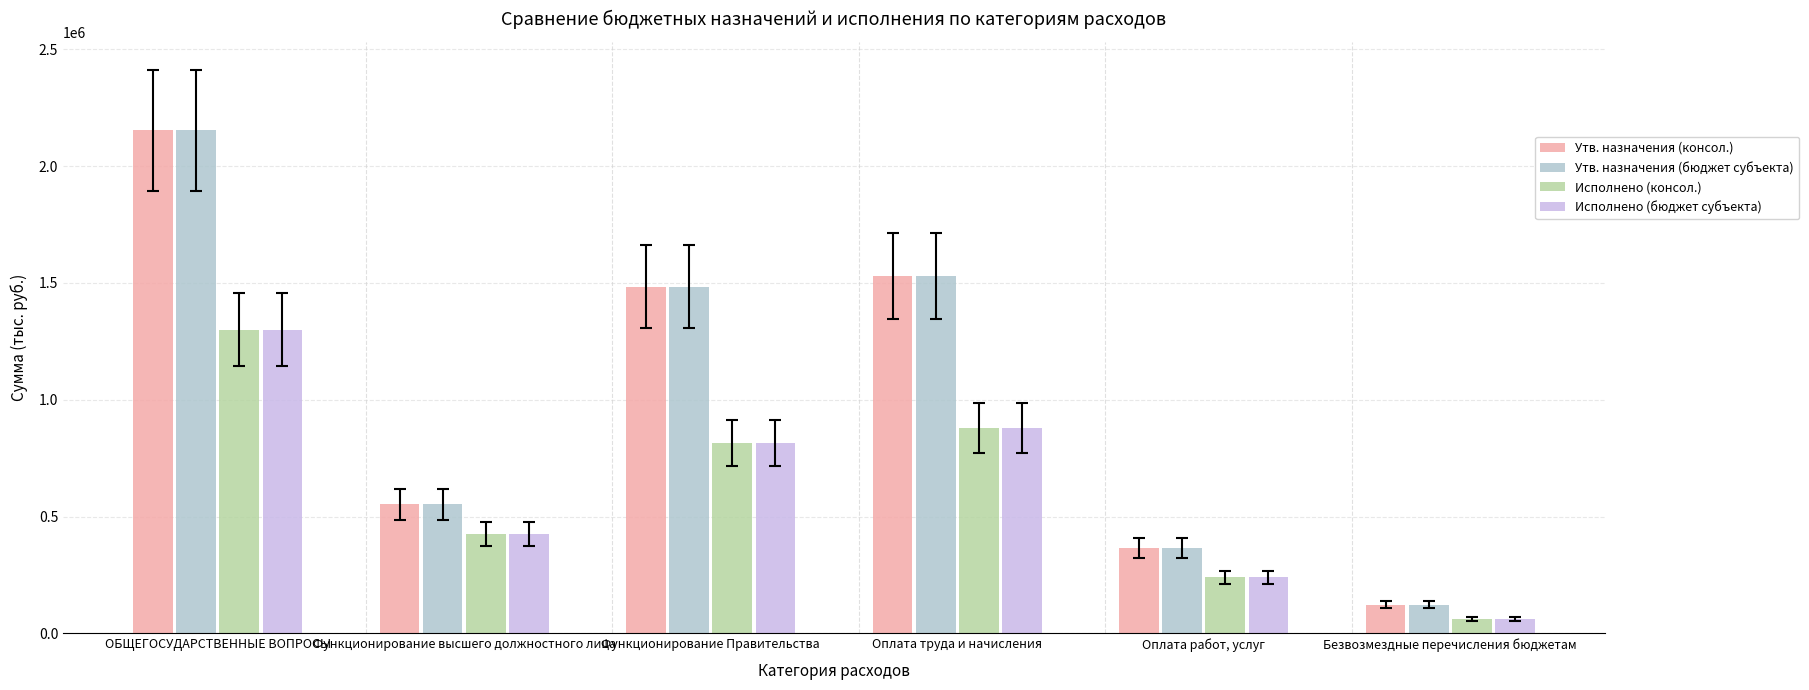

Which label corresponds to the largest value in the chart?

ОБЩЕГОСУДАРСТВЕННЫЕ ВОПРОСЫ